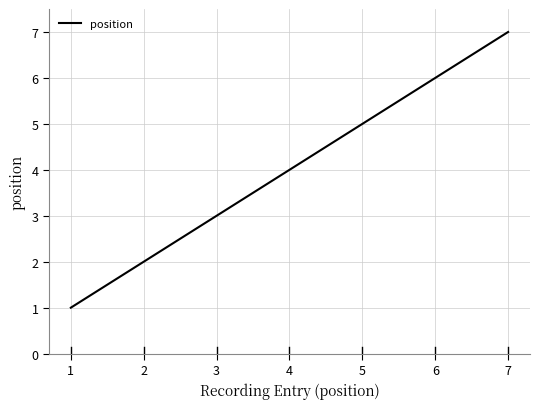

What is the sum of all values?

28